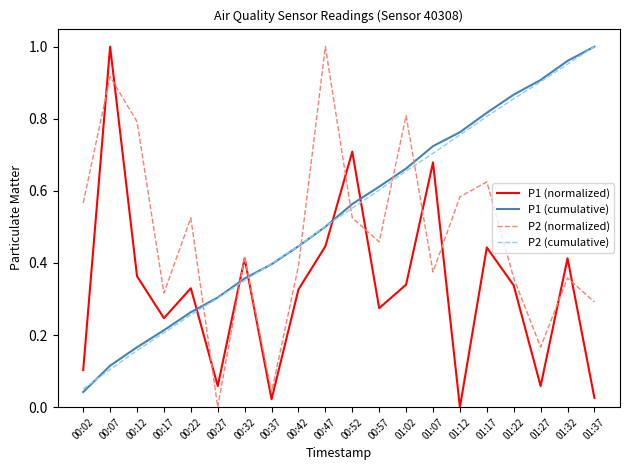

How many lines are shown in the chart?

4